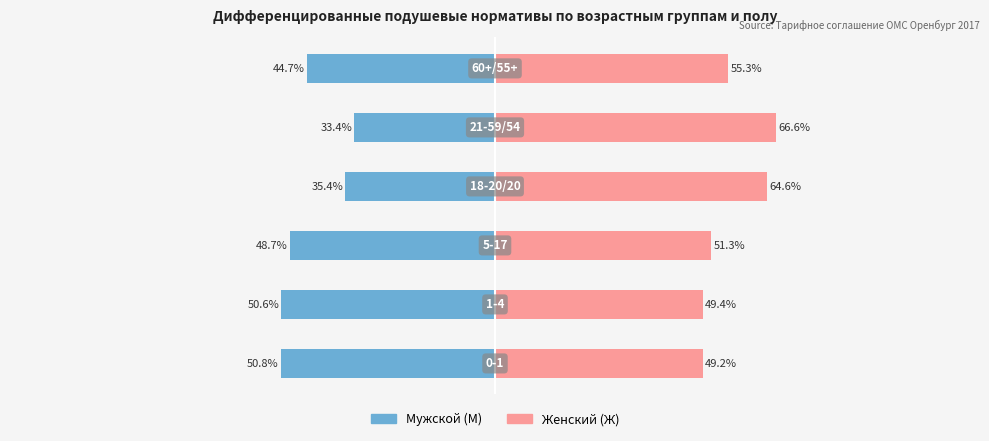

What is the average value of the Ж series?

56.1